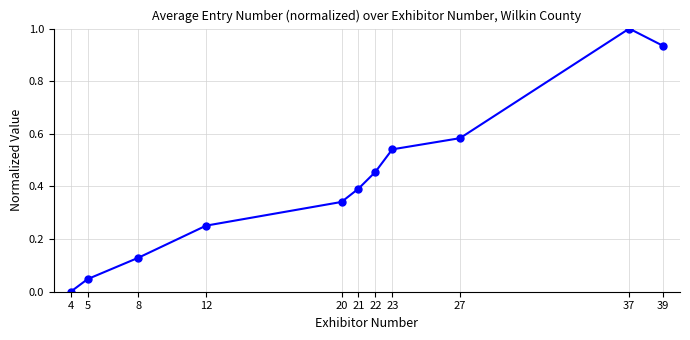

Between 12 and 20, which is larger?

20